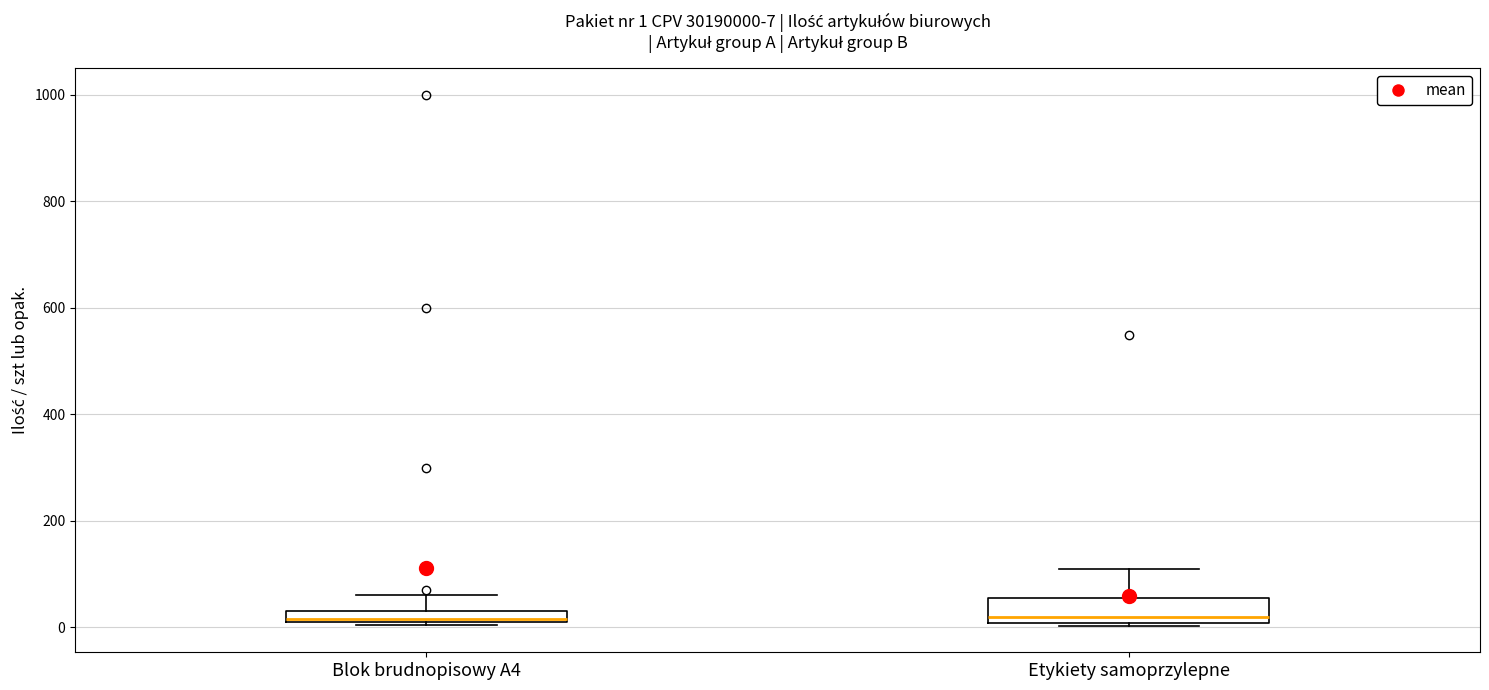

Comparing the boxes themselves (not the whiskers), which one is the tallest?

Etykiety samoprzylepne